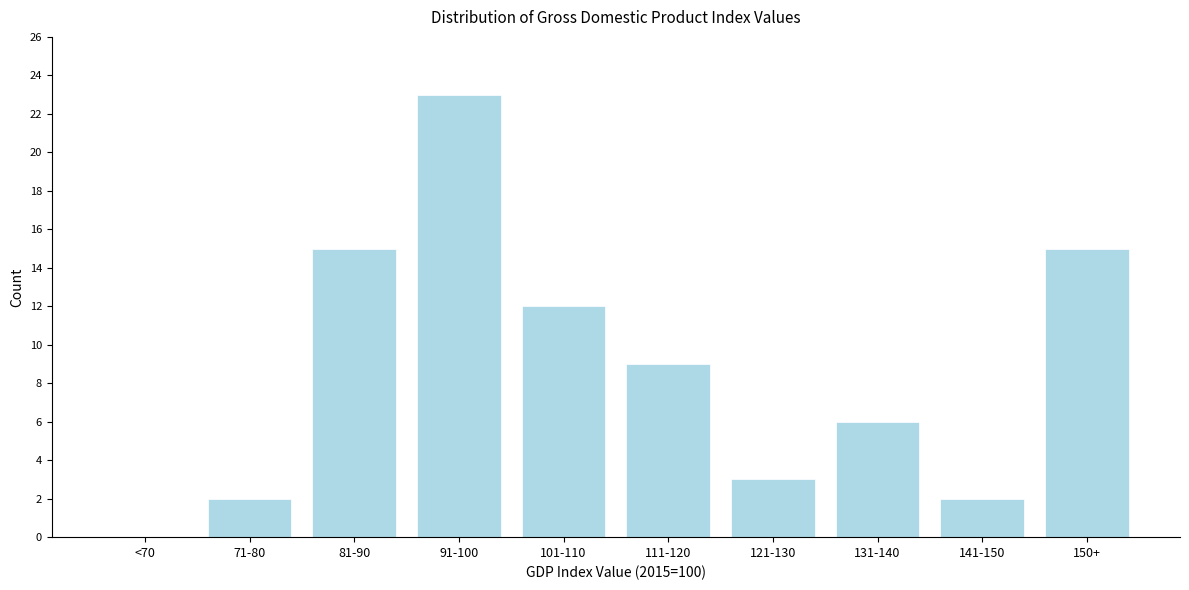

Reading left to right, extract all data points from this chart.

<70=0	71-80=2	81-90=15	91-100=23	101-110=12	111-120=9	121-130=3	131-140=6	141-150=2	150+=15